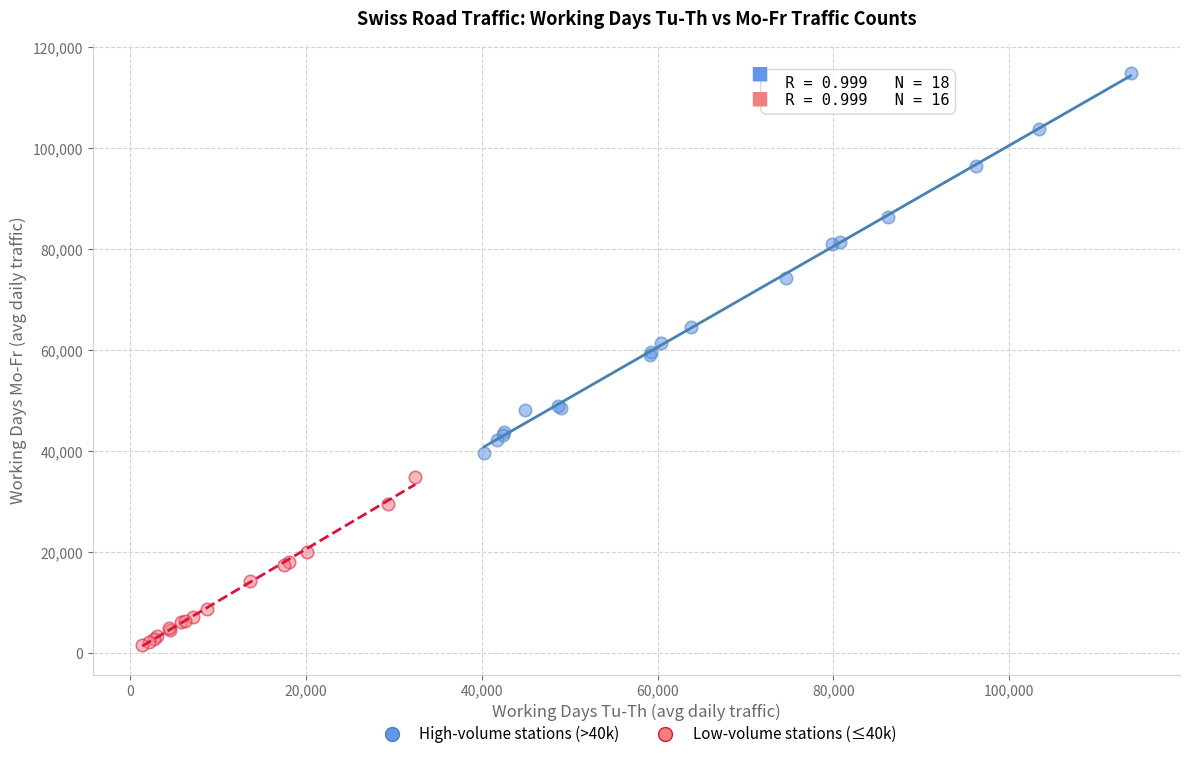

Which series contains the highest Y value?

High-volume stations (>40k)